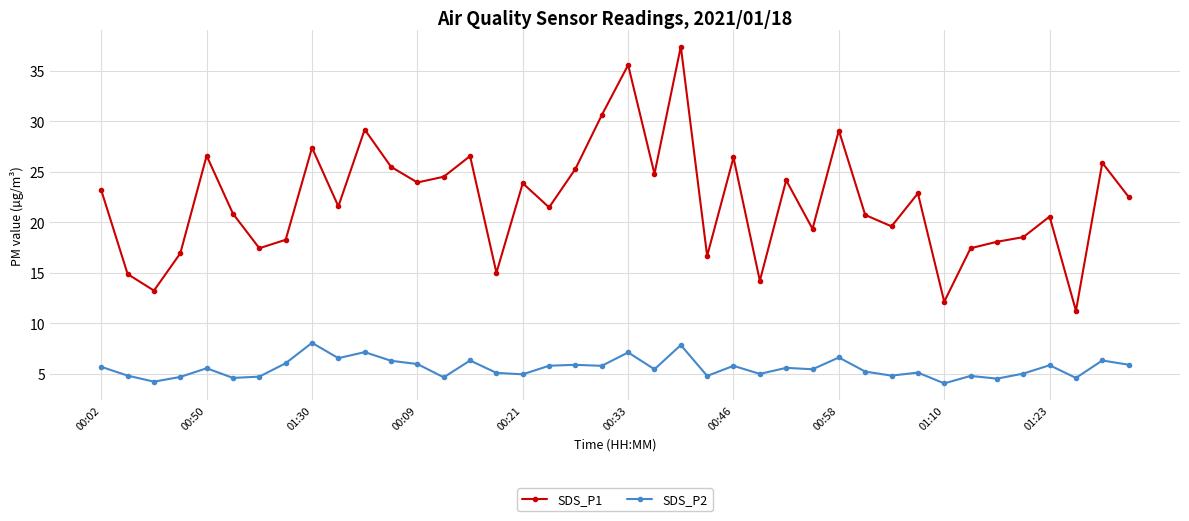

How many series are shown in this chart?

2